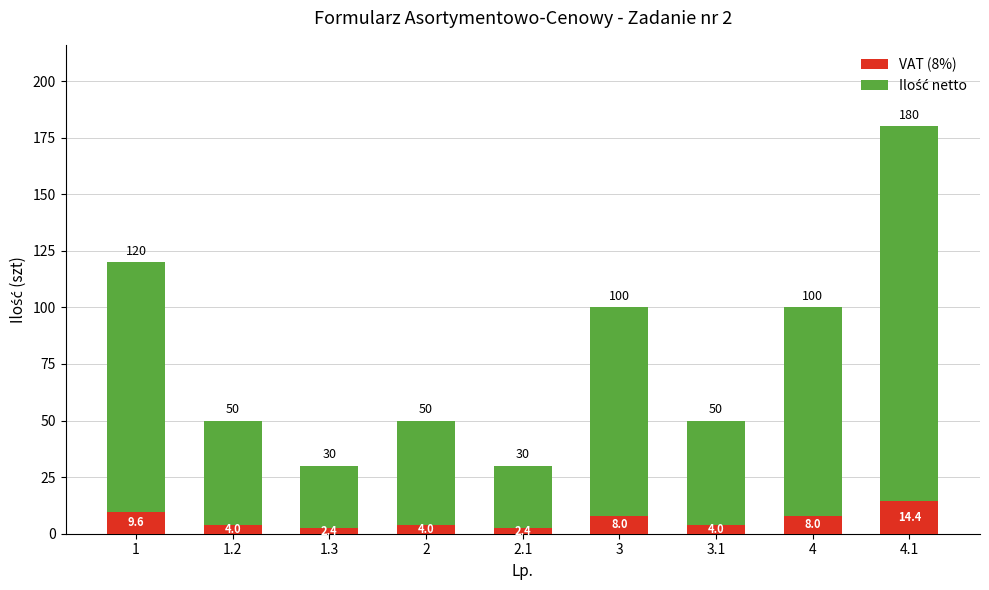

How many values in the VAT (8%) series are below 4?

2